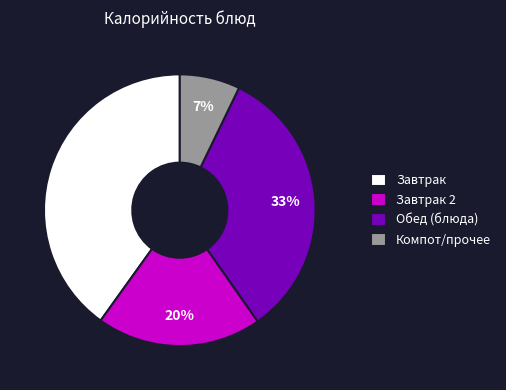

What percentage is the Завтрак 2 slice, to the nearest percent?

20%